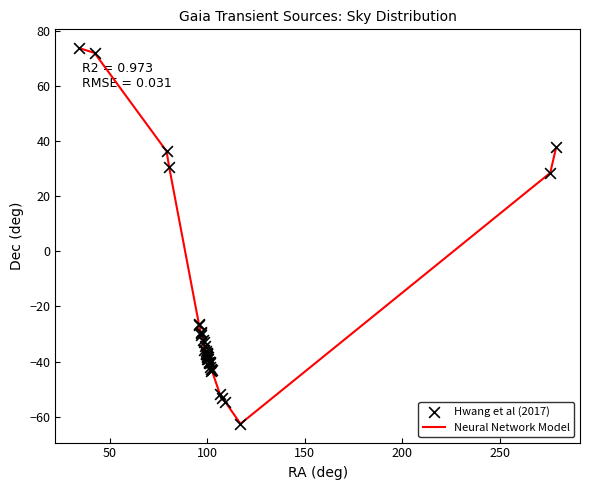

What is the minimum value shown in the chart?

-62.6